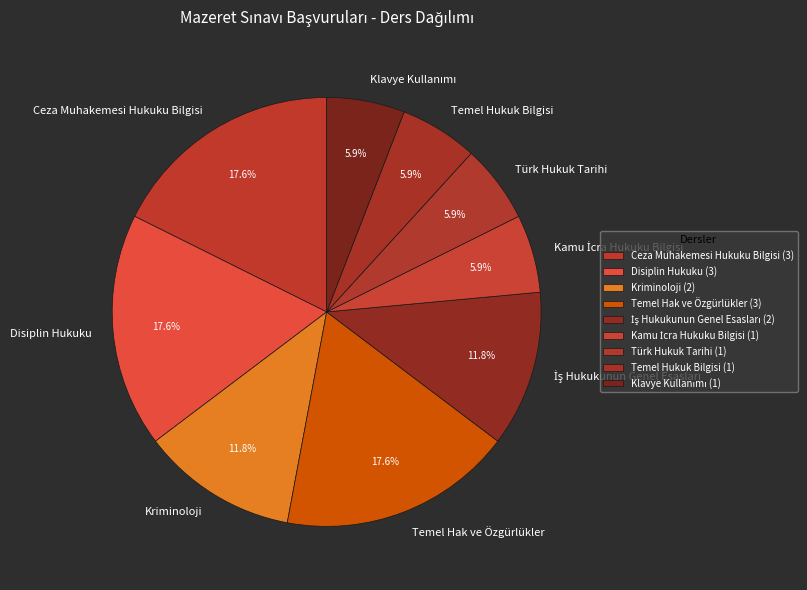

What is the ratio of the value at Disiplin Hukuku to the value at Kriminoloji?

1.5